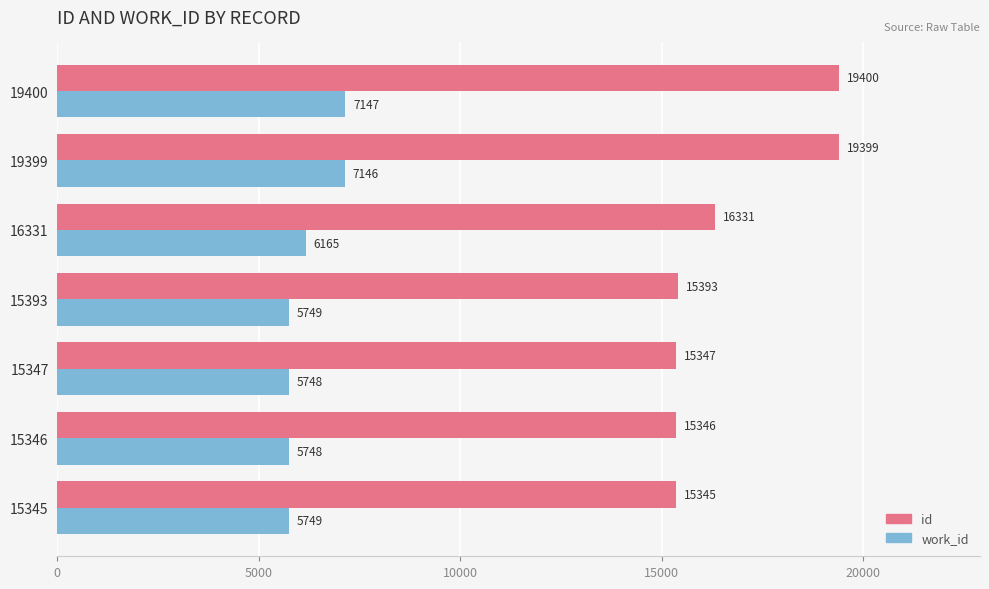

Rank the series at 19400 from highest to lowest value.

id, work_id